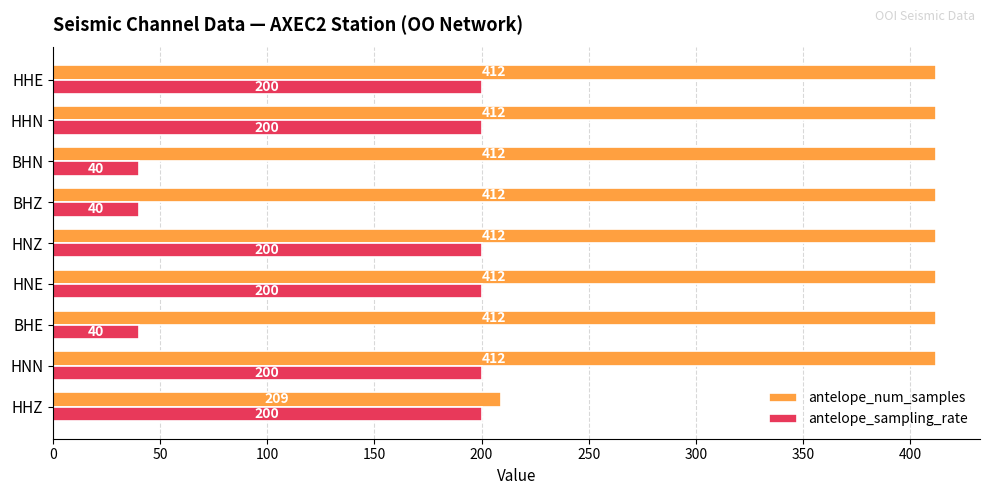

What is the difference between the maximum and minimum values in the antelope_num_samples series?

203